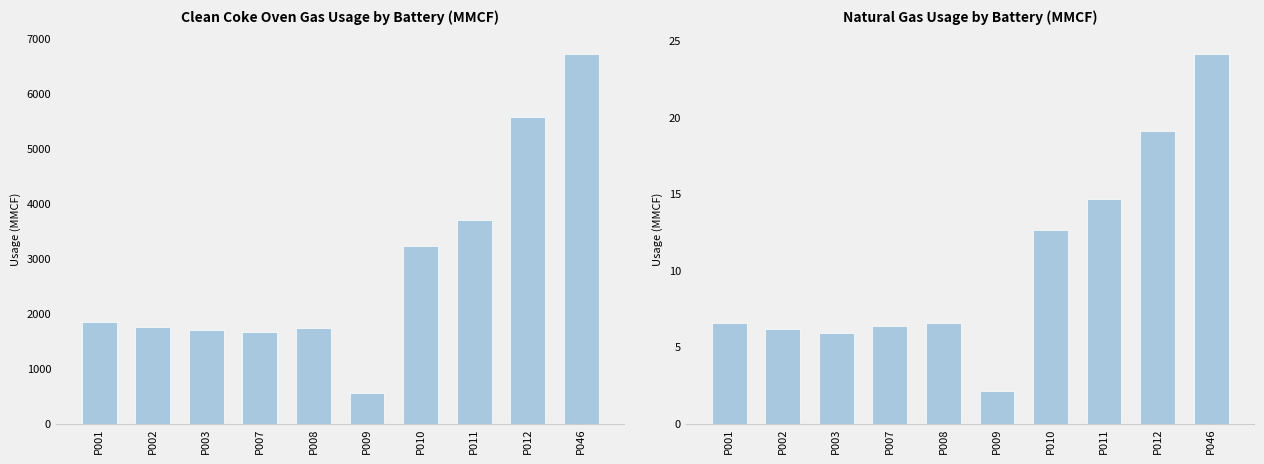

Does the chart contain stacked bars?

No